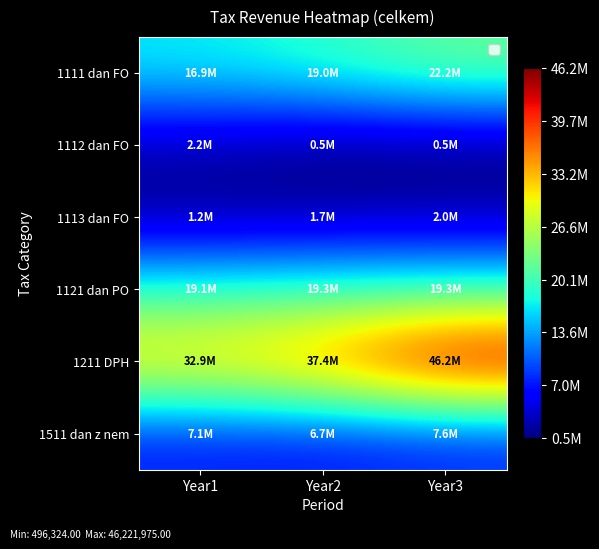

Reading left to right, transcribe all the data shown in this chart.

1111 dan FO: Year1=16931494.9	Year2=19036605.3	Year3=22249830.0
1112 dan FO: Year1=2184109.4	Year2=501539.0	Year3=496324.0
1113 dan FO: Year1=1204779.4	Year2=1733175.3	Year3=2013476.0
1121 dan PO: Year1=19090958.9	Year2=19331201.1	Year3=19274945.0
1211 DPH: Year1=32871038.9	Year2=37415003.1	Year3=46221975.0
1511 dan z nem: Year1=7138283.7	Year2=6692232.6	Year3=7568556.0